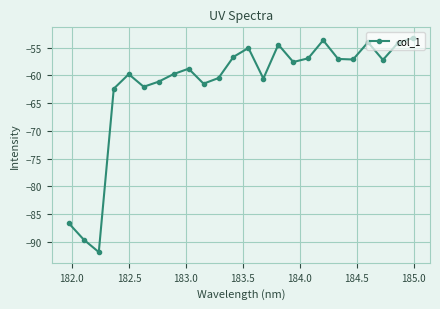

What is the value of the 11th point from the left?

-60.5